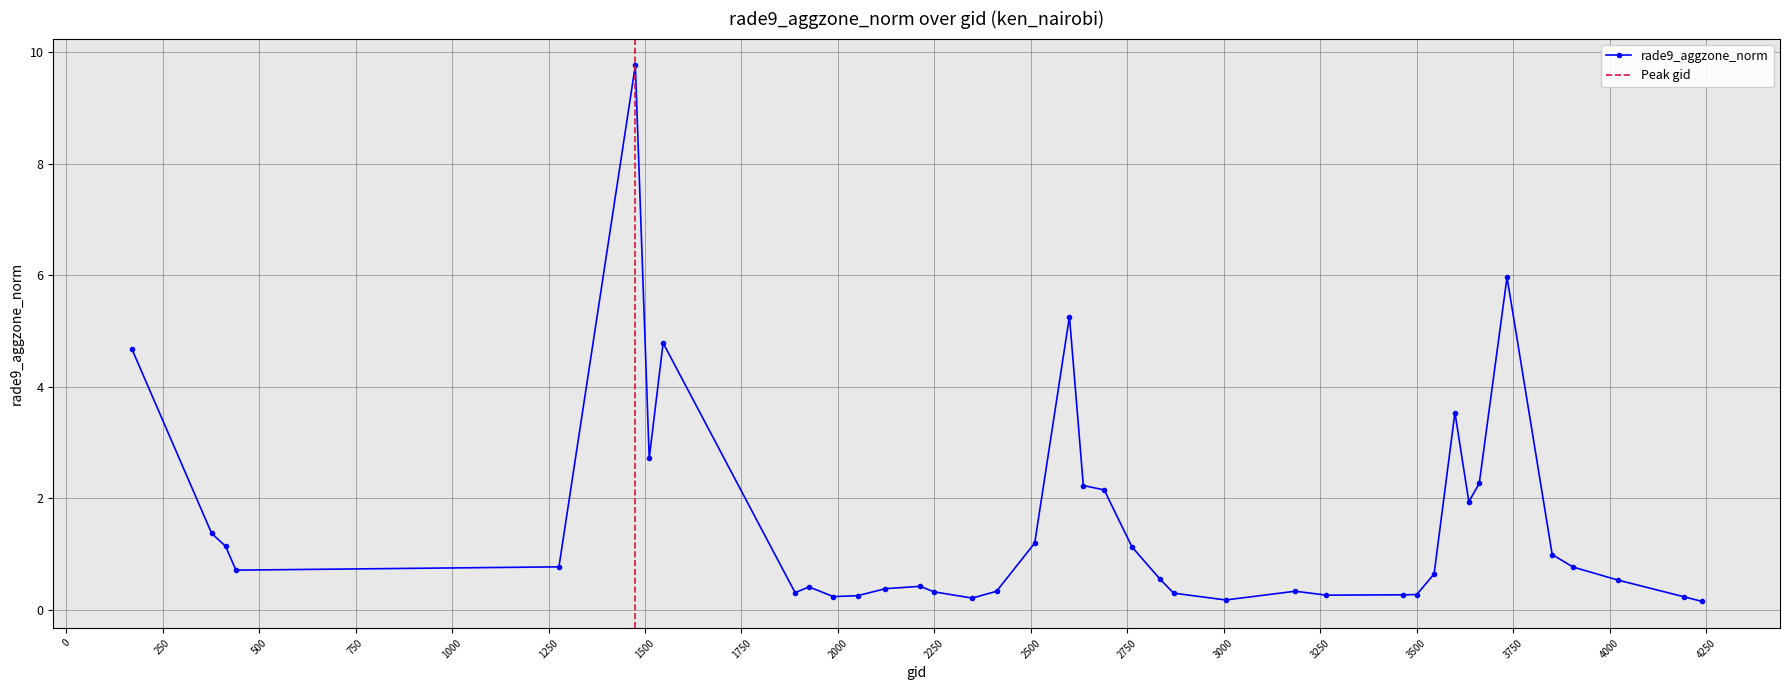

What is the value of the 15th point from the left?

0.3